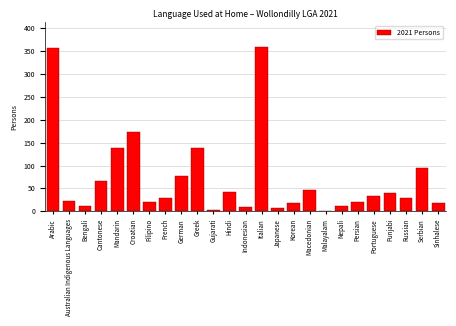

True or false: the data shows 232 at Arabic.

False